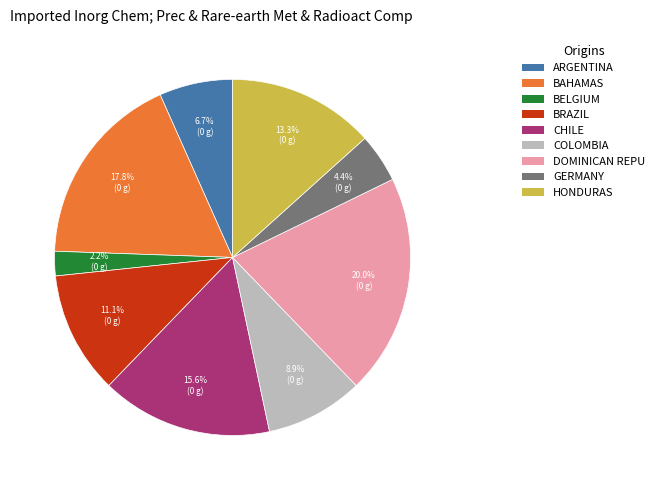

What portion of the pie excludes BAHAMAS?

82.2%